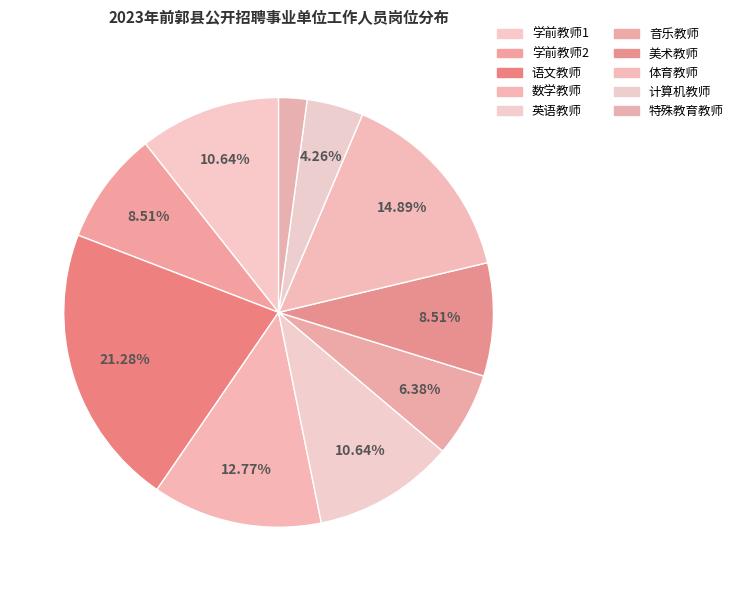

How many slices are in this pie chart?

10